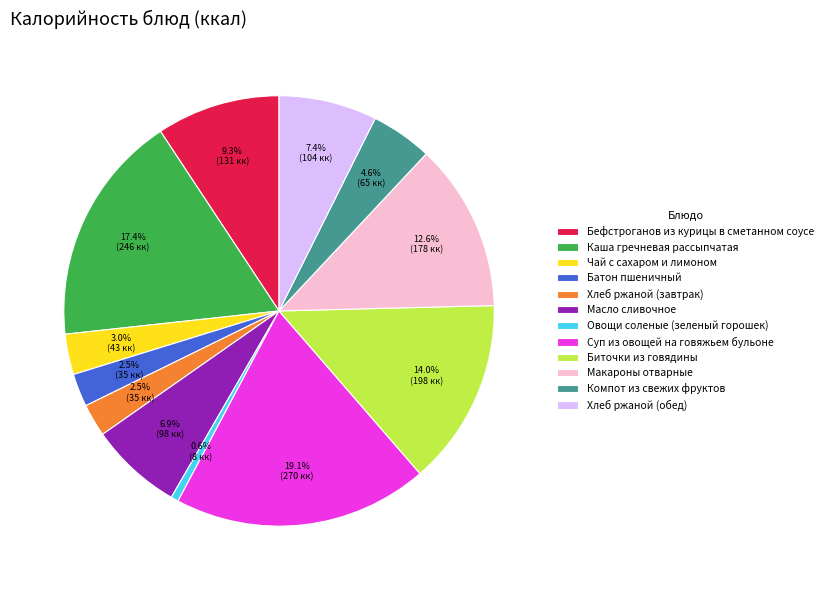

Combined, what portion of the pie is Батон пшеничный and Масло сливочное?

9.4%